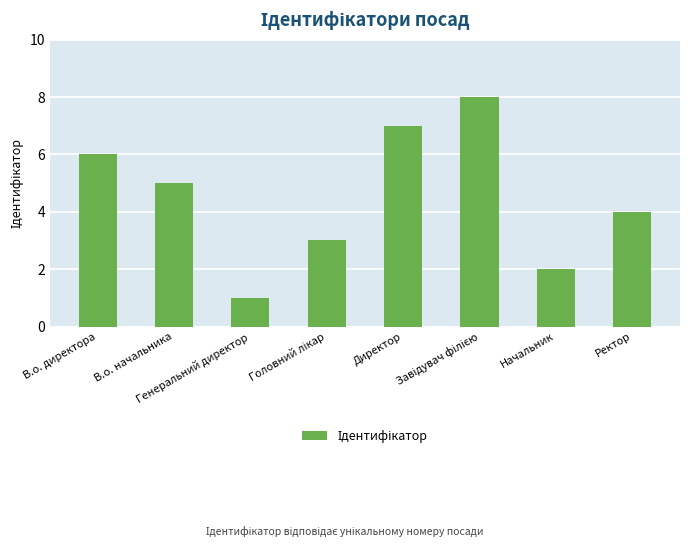

Count the values in the range 3 to 7.

5